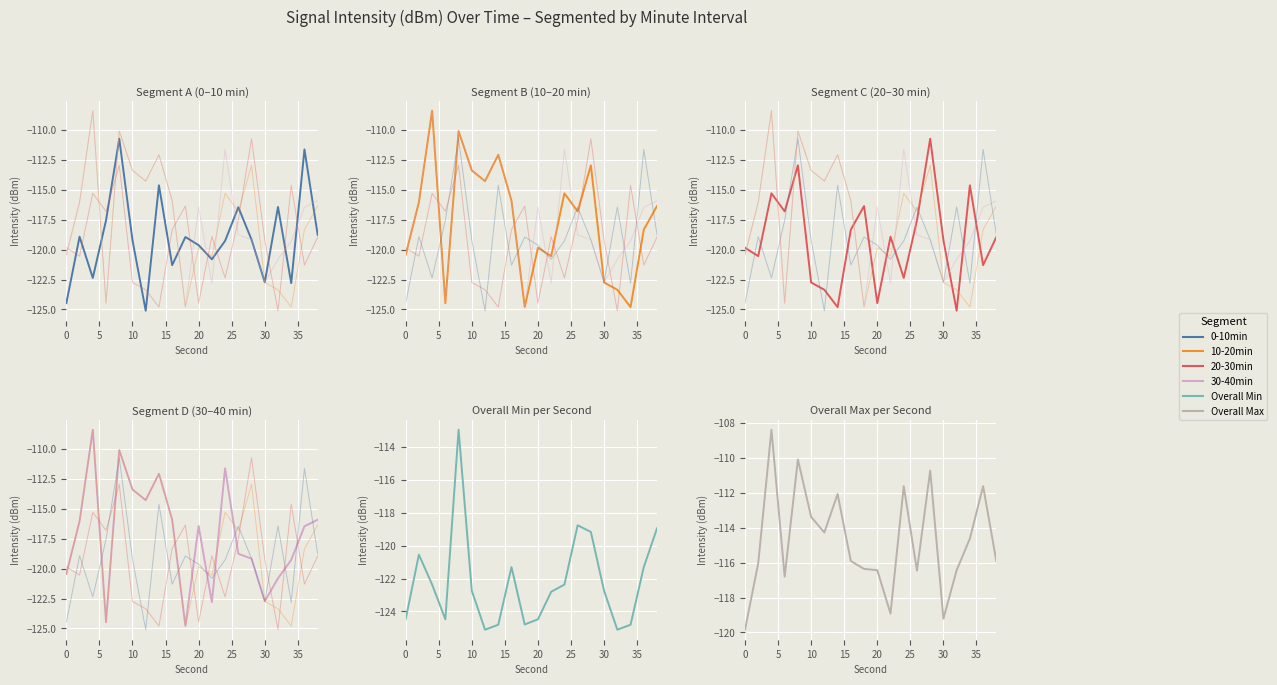

True or false: Overall Max and 20-30min intersect in this chart.

False